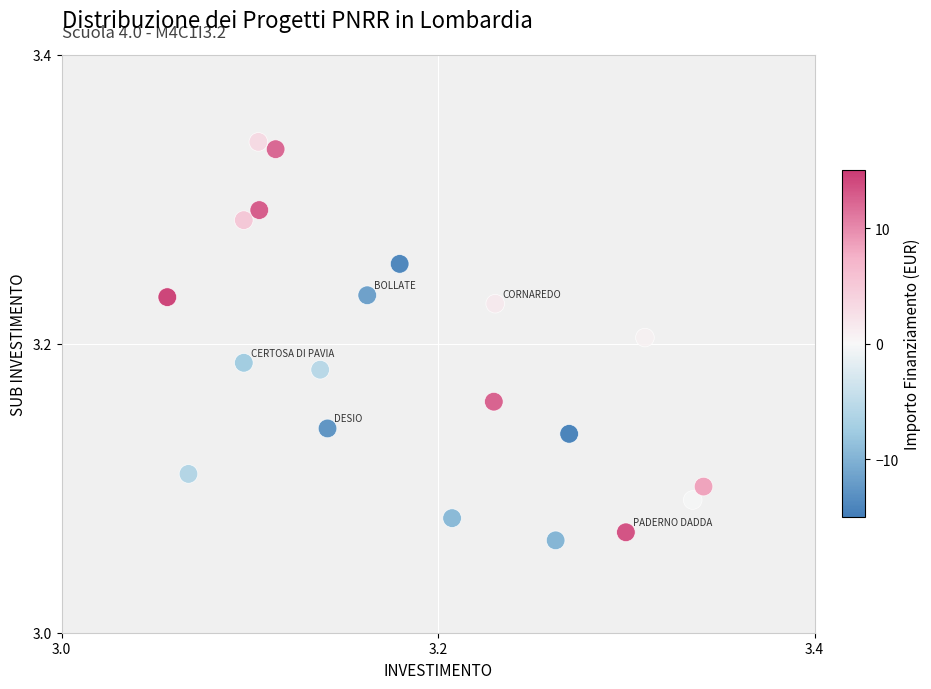

What is the range of X values (max minus min)?

0.3